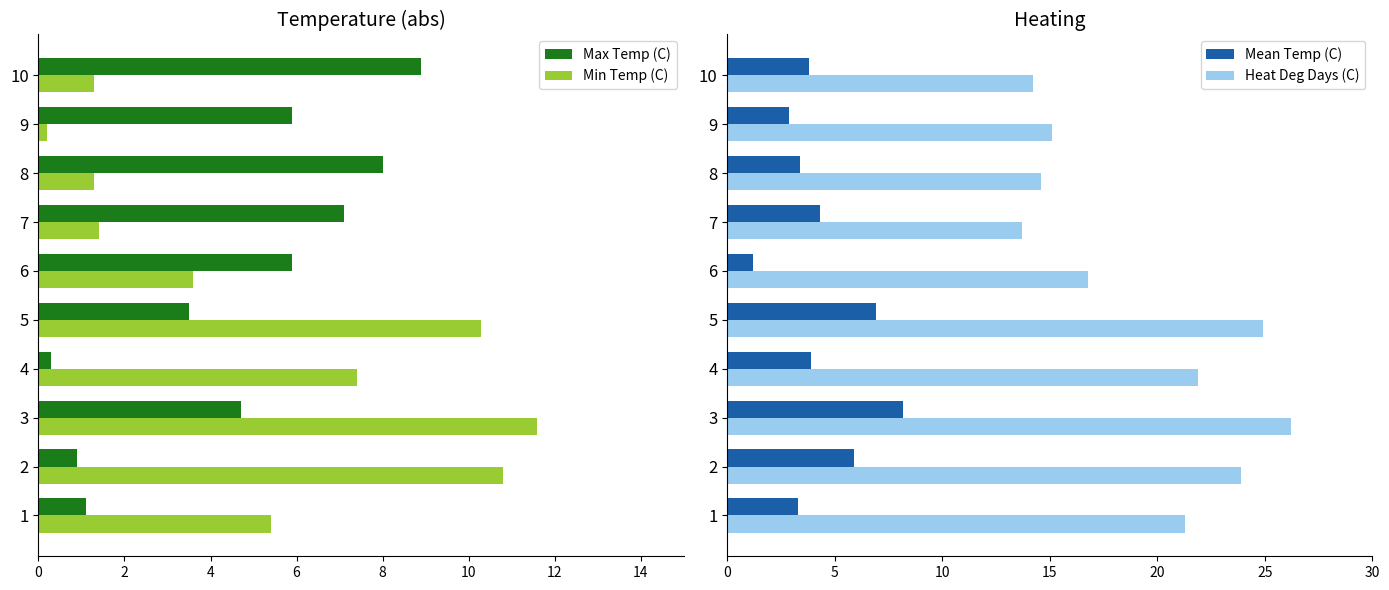

How many groups of bars are there?

10